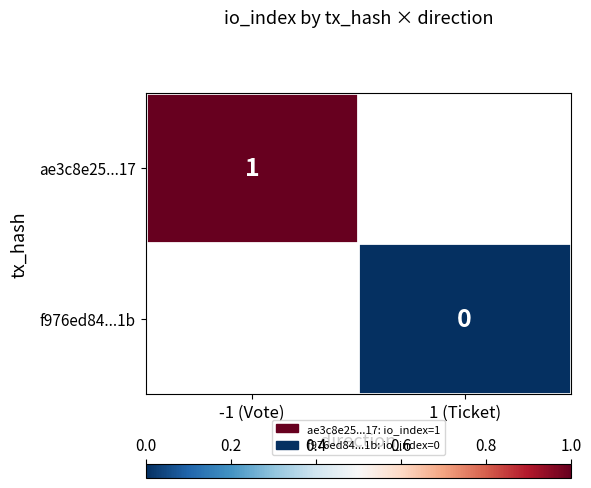

Count the number of data series in this chart.

2